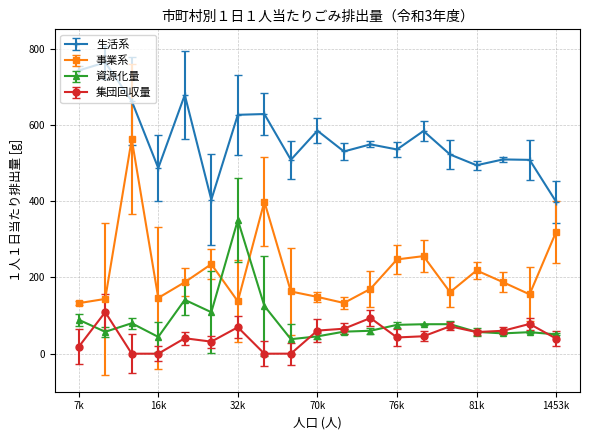

Which series has the widest spread of values?

事業系